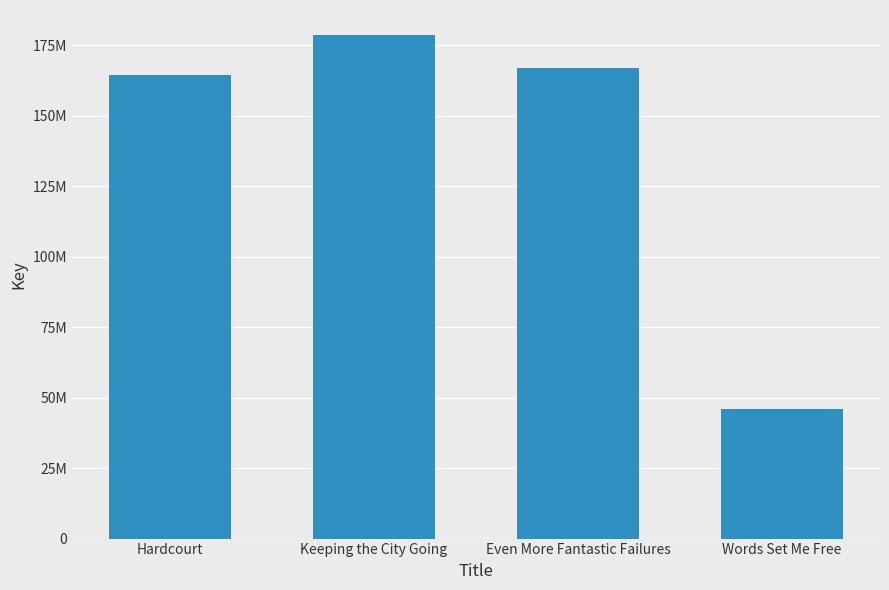

What value does the data have at Hardcourt, to the nearest 10?

164428710